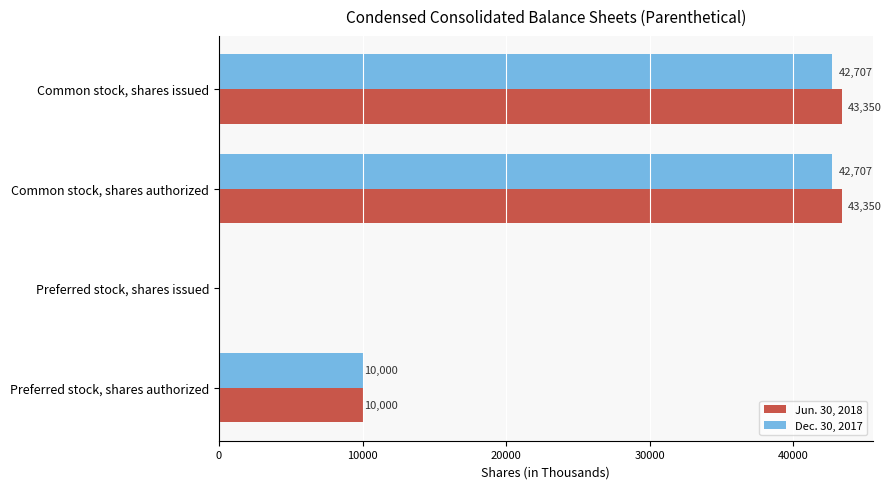

The Jun. 30, 2018 series shows 0 at Preferred stock, shares issued. True or false?

True